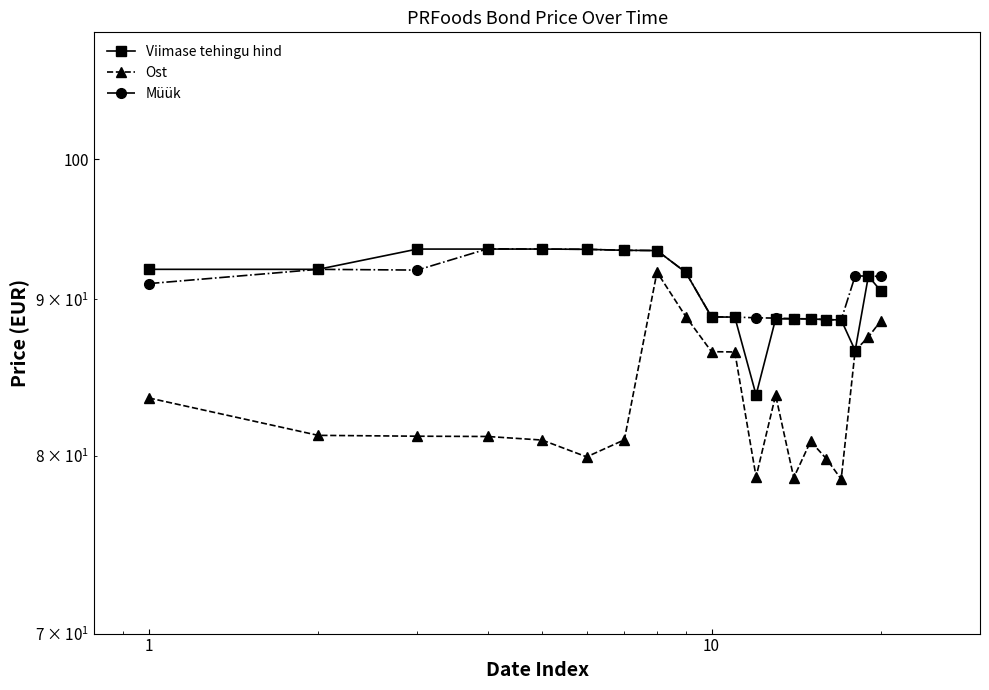

How many data points in Ost are less than 81?

8